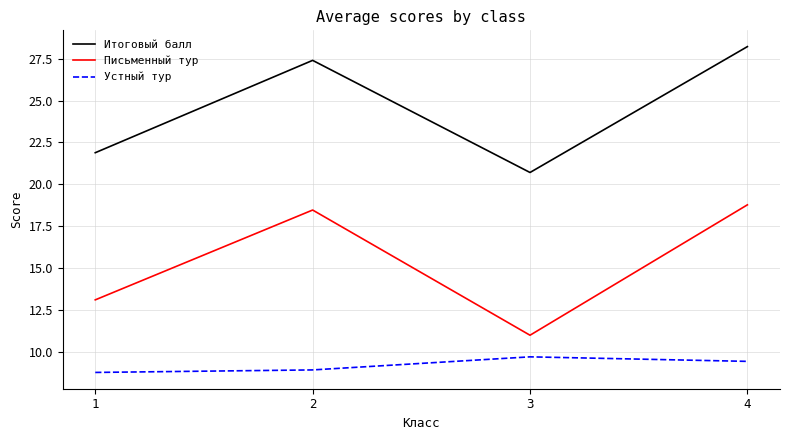

True or false: Устный тур and Письменный тур cross at least once.

False